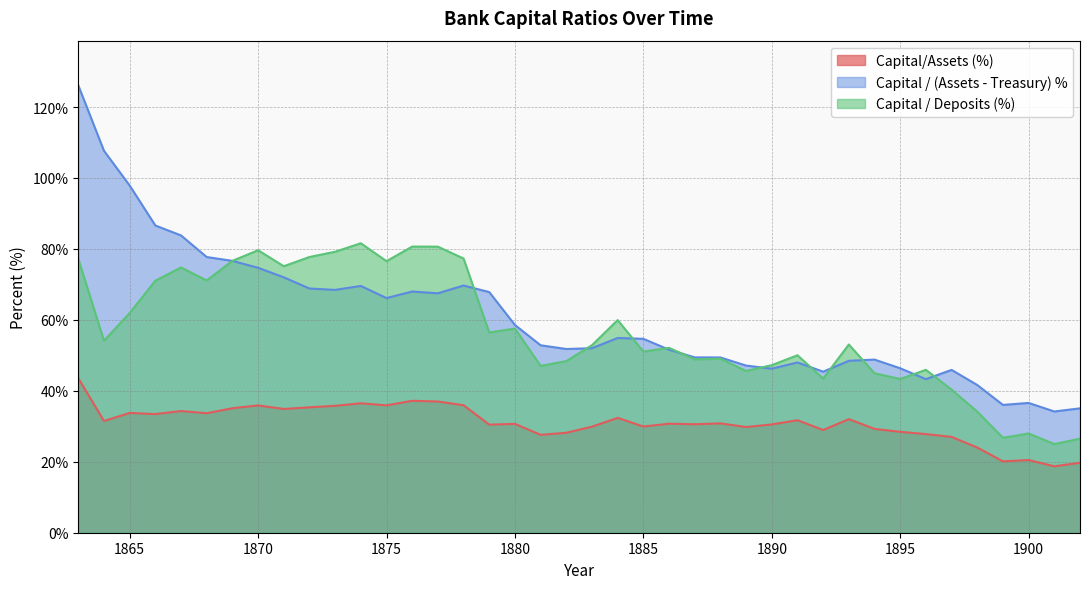

What is the minimum value for Capital/Assets (%)?

18.7